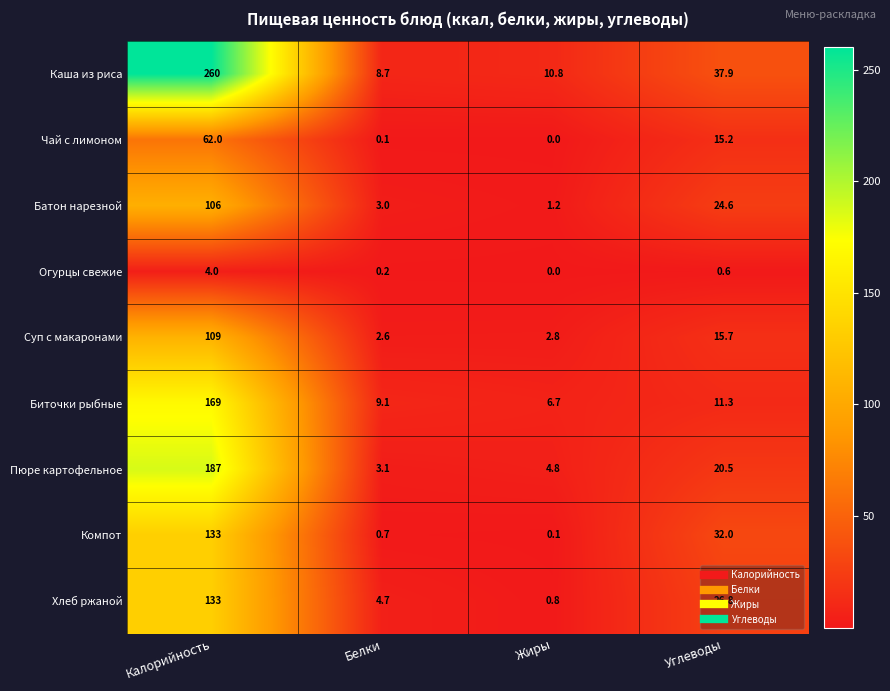

Is it true that Чай с лимоном equals 83.8 at Калорийность?

False